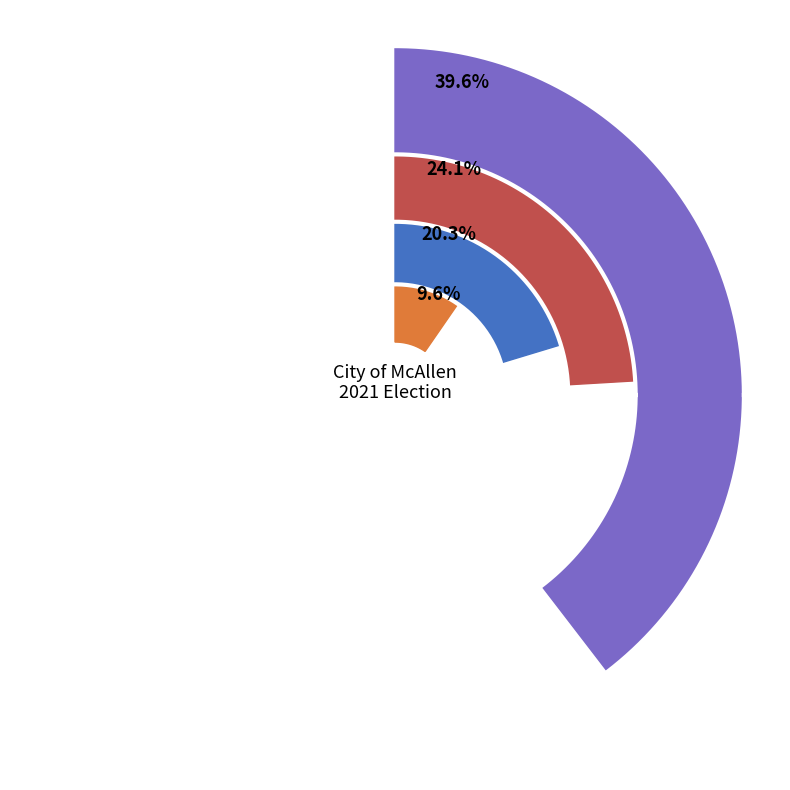

What percentage is the District 3 slice, to the nearest percent?

4%